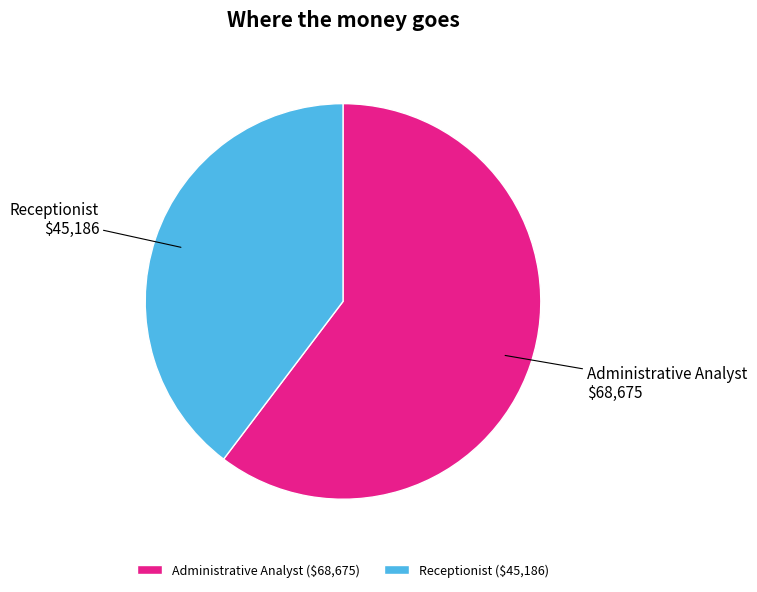

Is it true that Administrative Analyst is 60% of the pie?

True